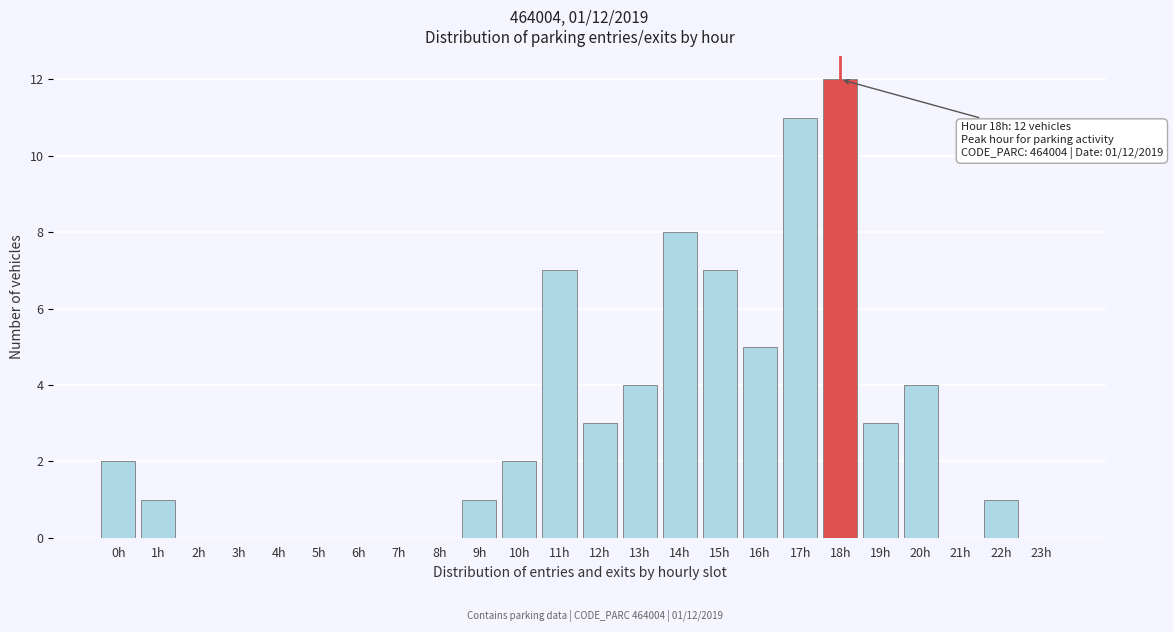

Reading right to left, transcribe all the data shown in this chart.

23h=0	22h=1	21h=0	20h=4	19h=3	18h=12	17h=11	16h=5	15h=7	14h=8	13h=4	12h=3	11h=7	10h=2	9h=1	8h=0	7h=0	6h=0	5h=0	4h=0	3h=0	2h=0	1h=1	0h=2